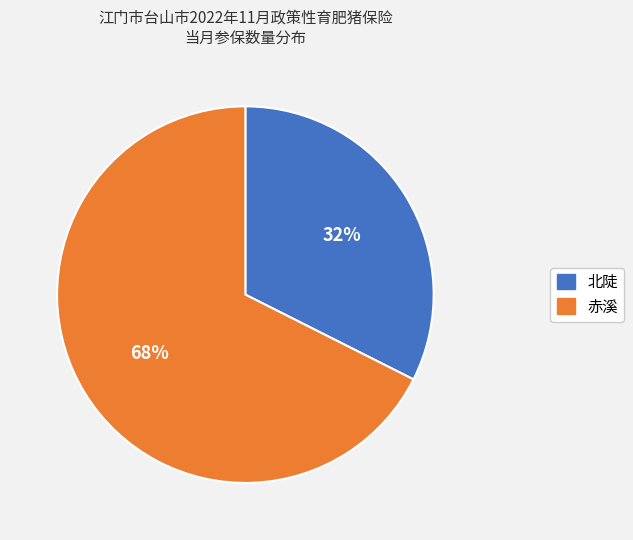

Approximately how many times larger is the value at 北陡 compared to 赤溪?

0.5